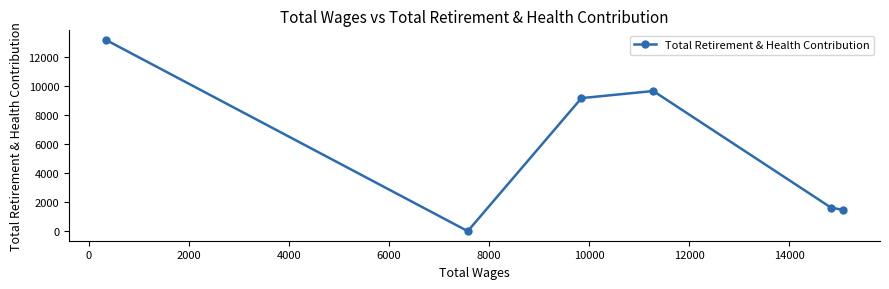

What is the sum of all values?

35120